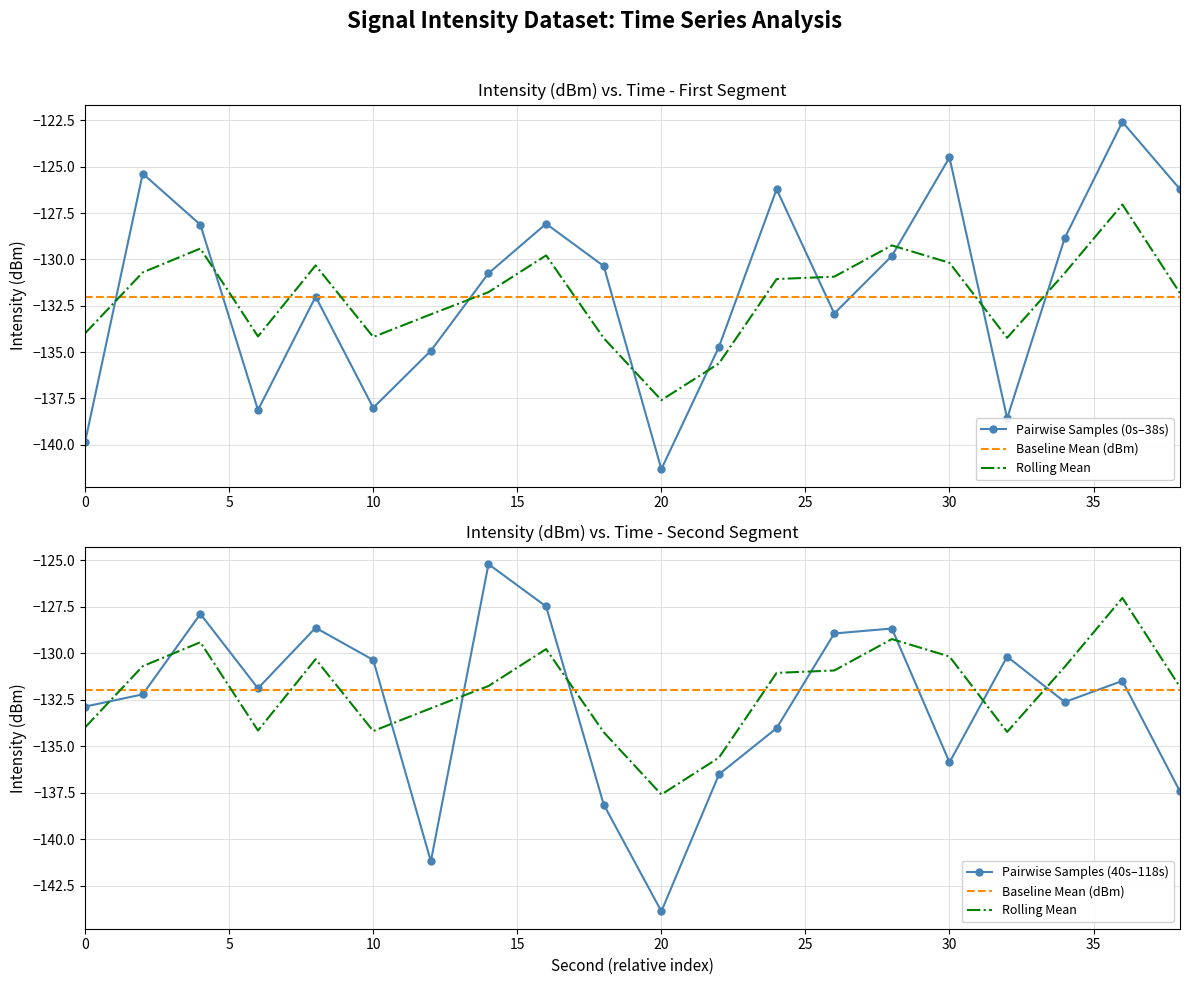

Is the value of Intensity (dBm) - First 20 samples at 38 greater than the value of Rolling Mean at 0?

Yes